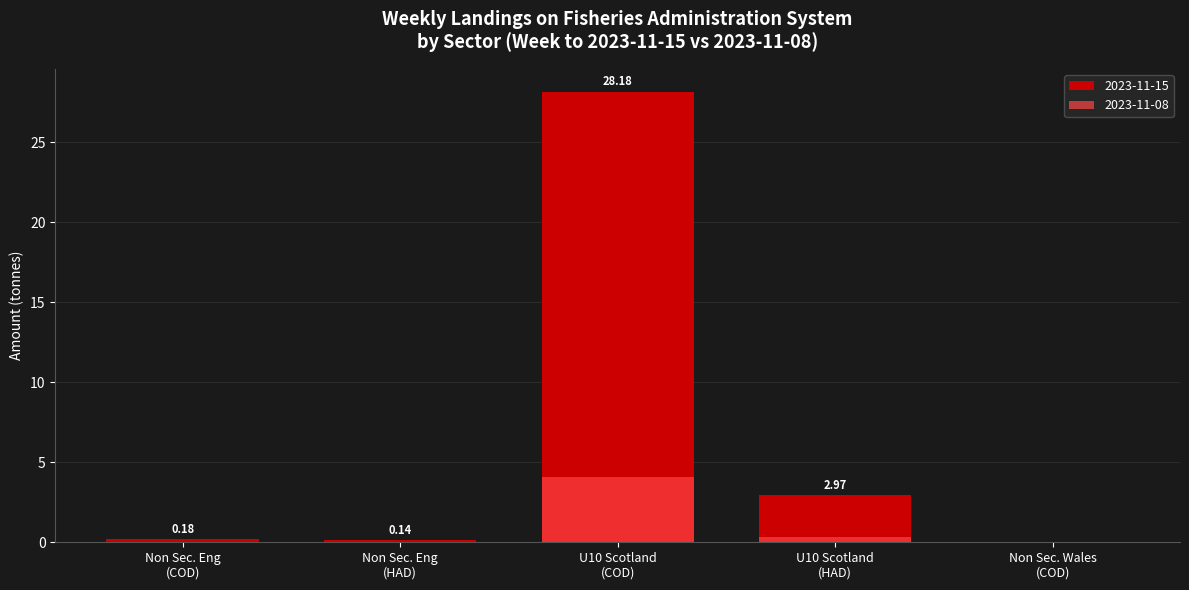

How many categories are shown in the chart?

5